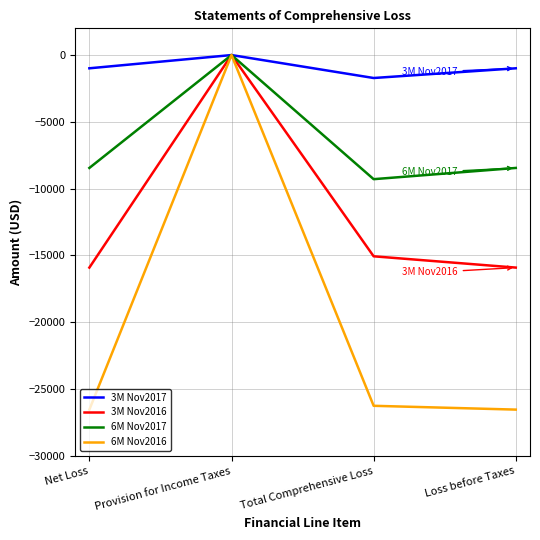

In 3M Nov2017, how many points are higher than both neighbors (excluding endpoints)?

1